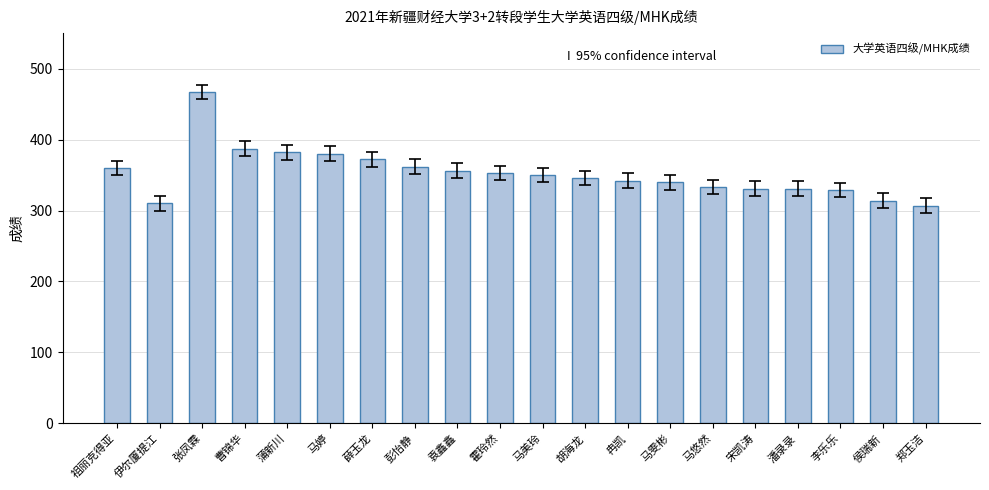

What is the maximum value shown in the chart?

467